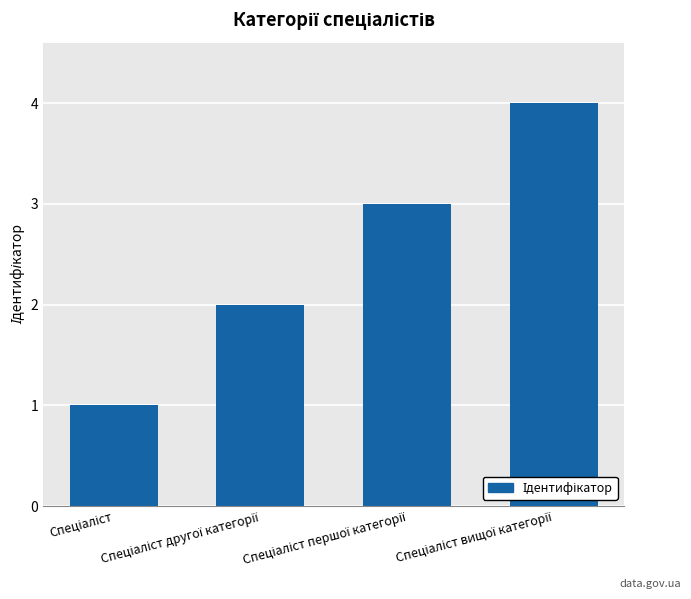

How many data points are less than 3?

2